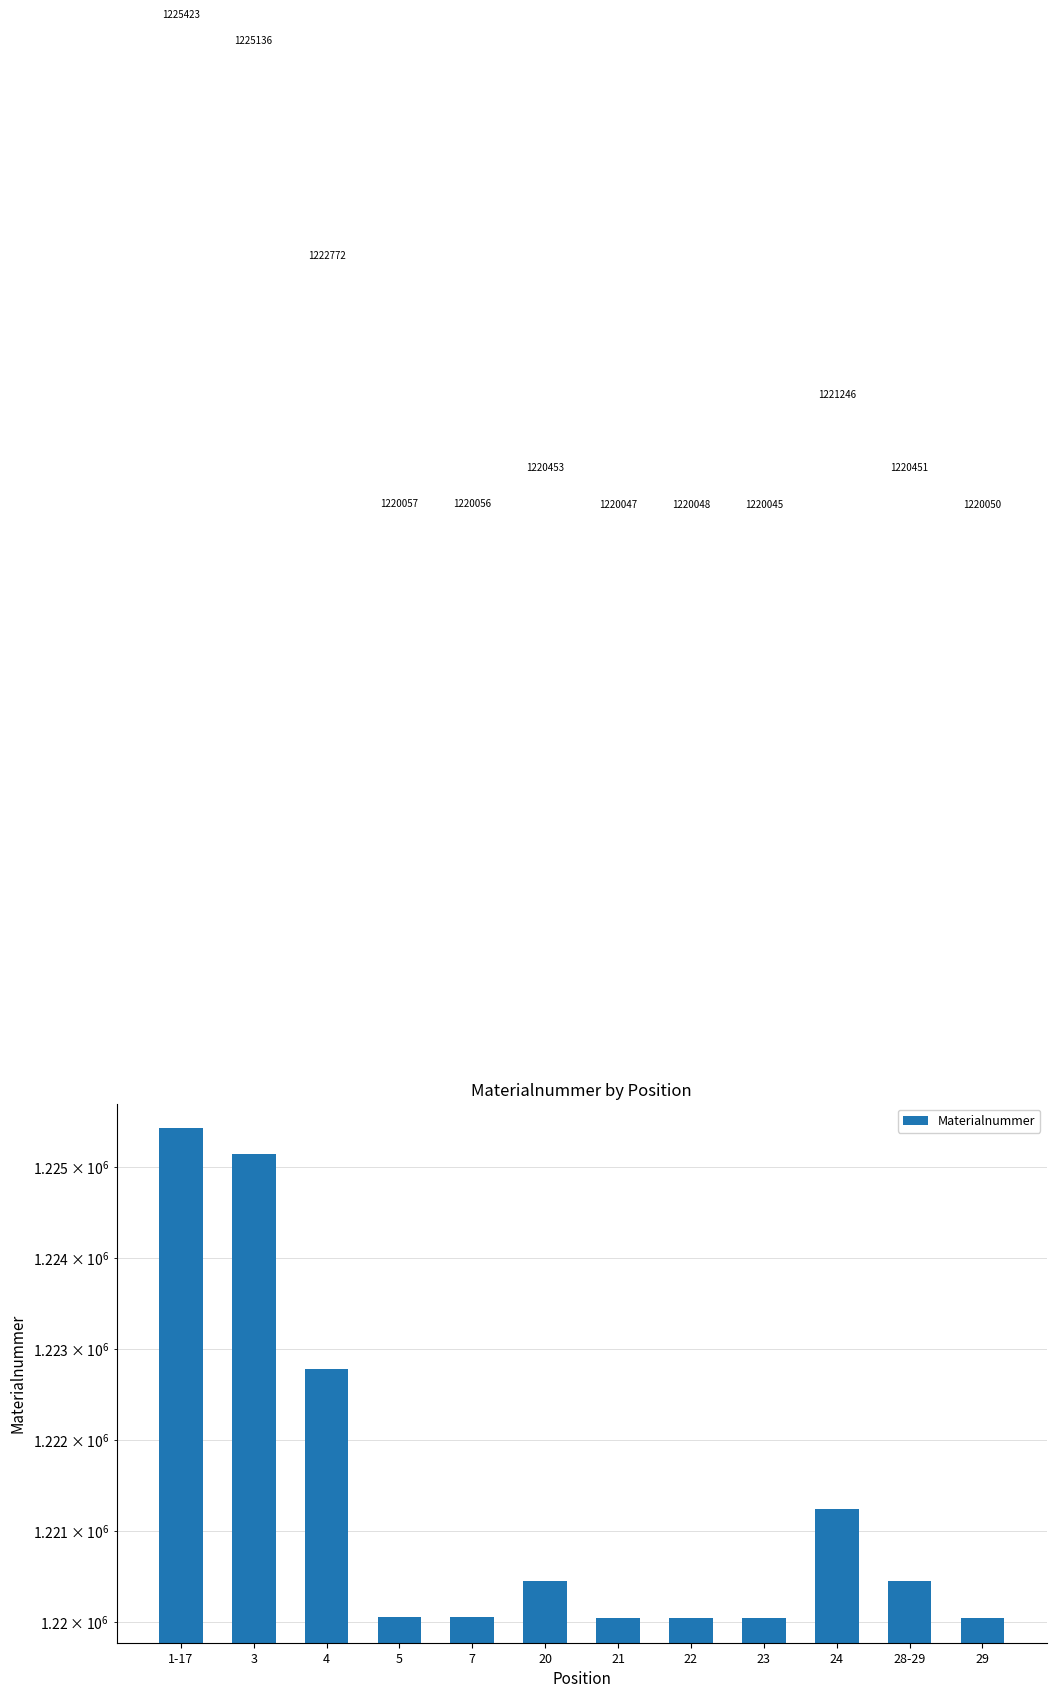

List the labels in order of value, smallest first.

23, 21, 22, 29, 7, 5, 28-29, 20, 24, 4, 3, 1-17